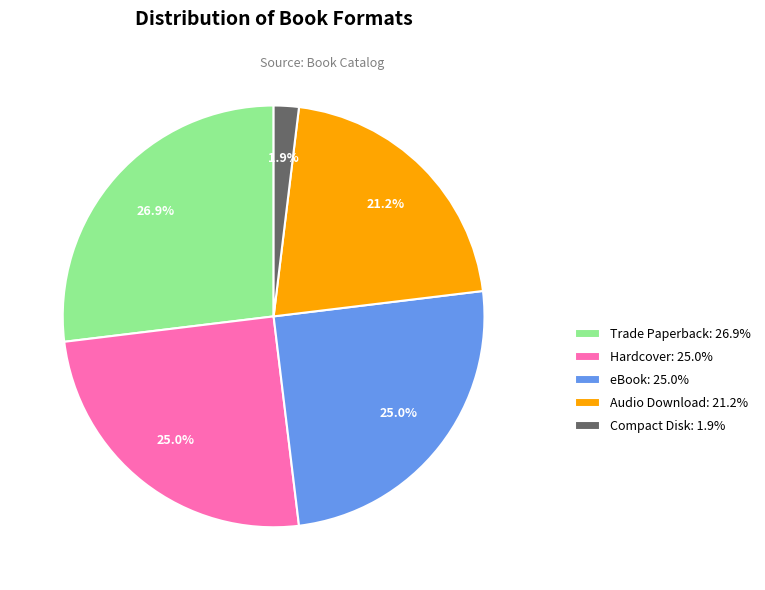

Which category has the biggest portion of the pie?

Trade Paperback